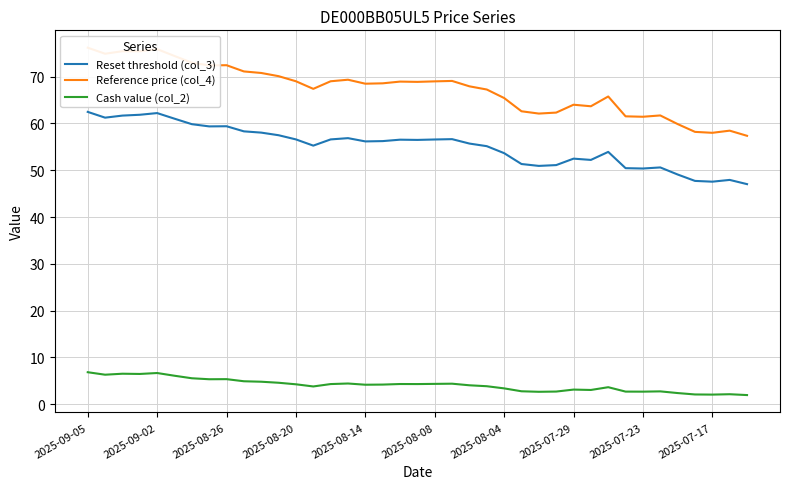

What is the lowest value of the Reset threshold (col_3) series?

47.0